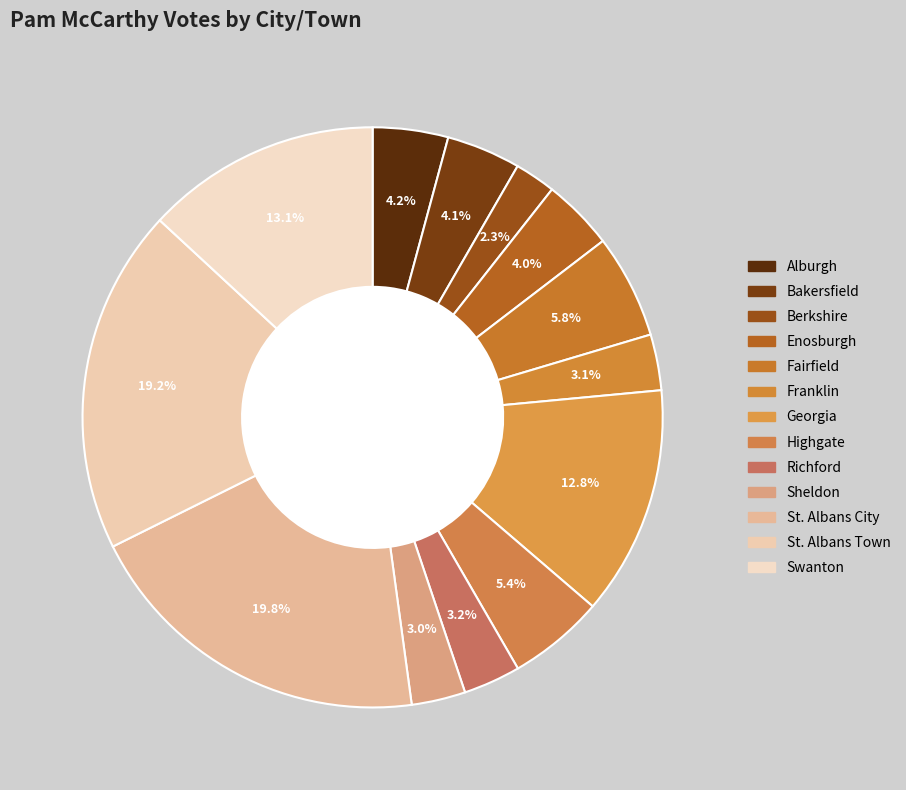

How many slices are in this pie chart?

13